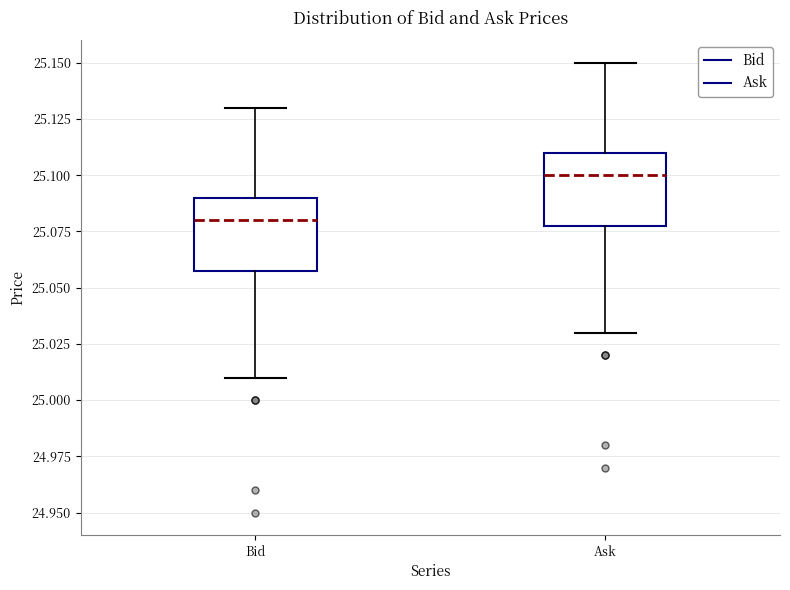

Reading left to right, read every box against the y-axis: the position of its median line, the range the box covers, and the ends of its whiskers. The values are not printed on the chart, so give them approximately, as read against the axis.

Bid: median 25.08, box 25.06 to 25.09, whiskers 25.01 to 25.13
Ask: median 25.10, box 25.08 to 25.11, whiskers 25.03 to 25.15